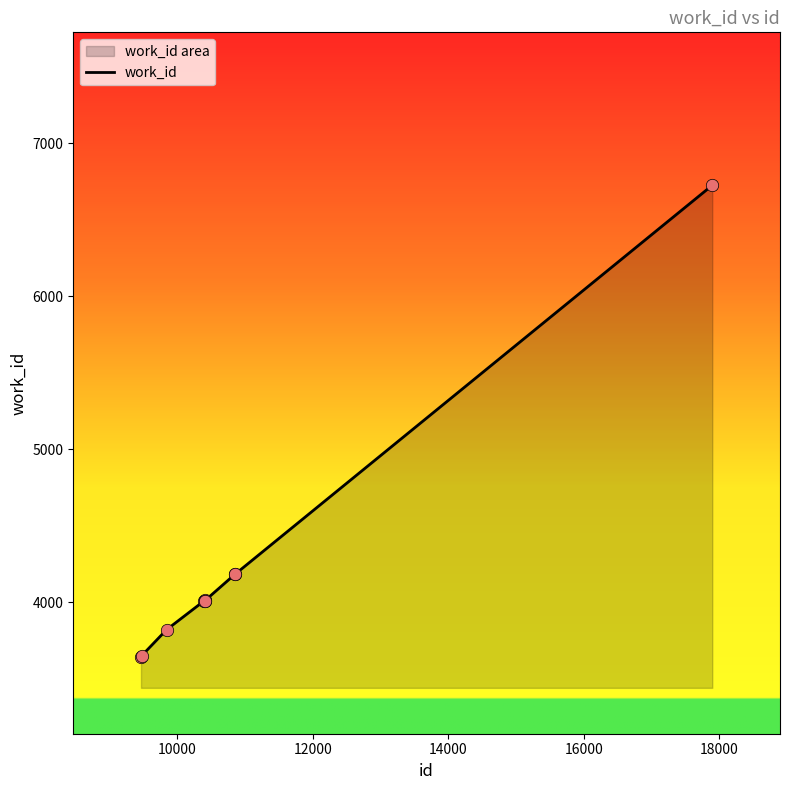

What is the difference between the maximum and minimum values?

3087